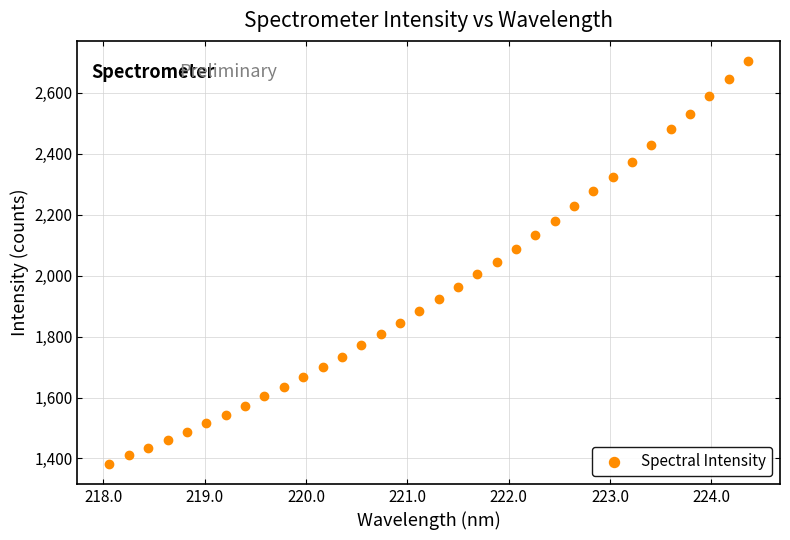

What is the range of X values (max minus min)?

6.3